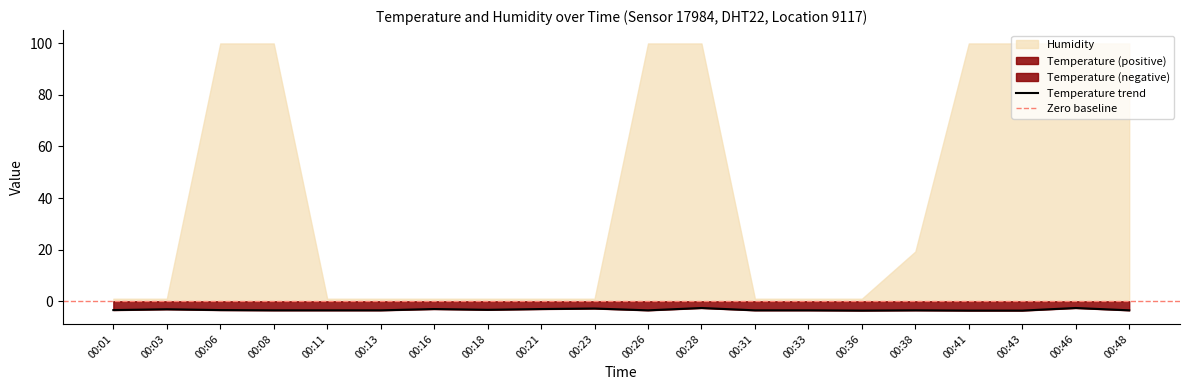

At which category does the chart reach its minimum across all series?

00:36